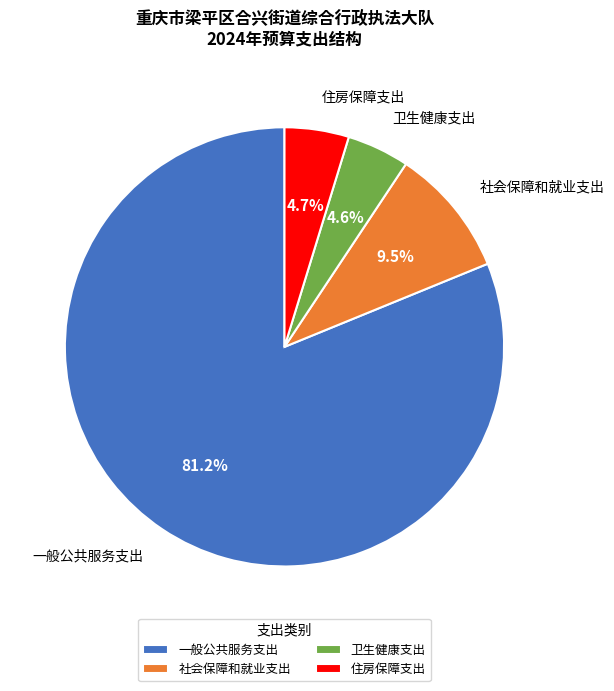

What is the largest slice in the pie chart?

一般公共服务支出